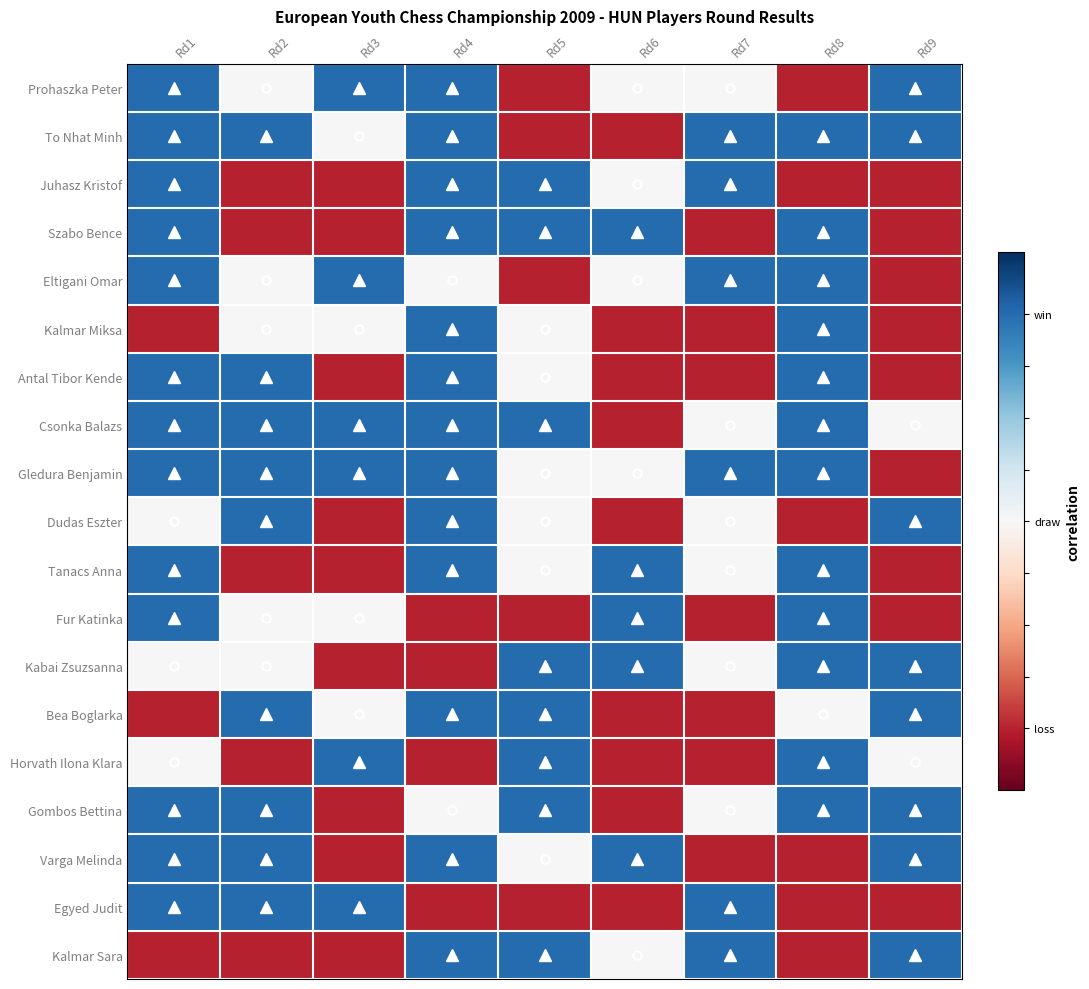

At Rd2, list the series in order from smallest to largest.

Juhasz Kristof, Szabo Bence, Tanacs Anna, Horvath Ilona Klara, Kalmar Sara, Prohaszka Peter, Eltigani Omar, Kalmar Miksa, Fur Katinka, Kabai Zsuzsanna, To Nhat Minh, Antal Tibor Kende, Csonka Balazs, Gledura Benjamin, Dudas Eszter, Bea Boglarka, Gombos Bettina, Varga Melinda, Egyed Judit